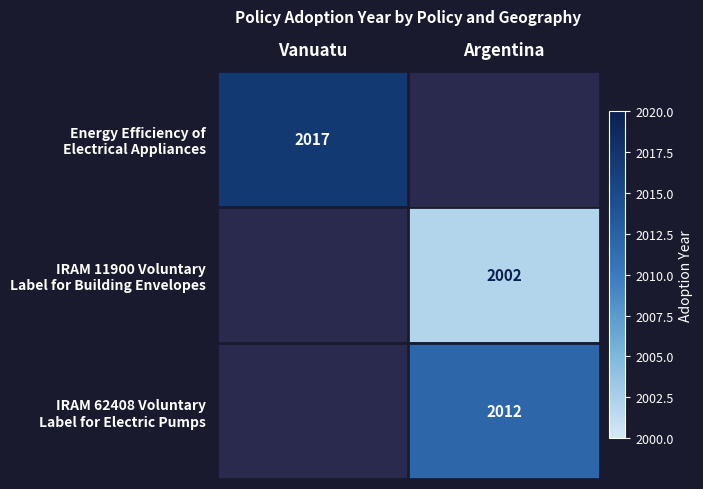

Is the value of Energy Efficiency of Electrical Appliances at Vanuatu greater than the value of IRAM 62408 Voluntary Label for Electric Pumps at Vanuatu?

No